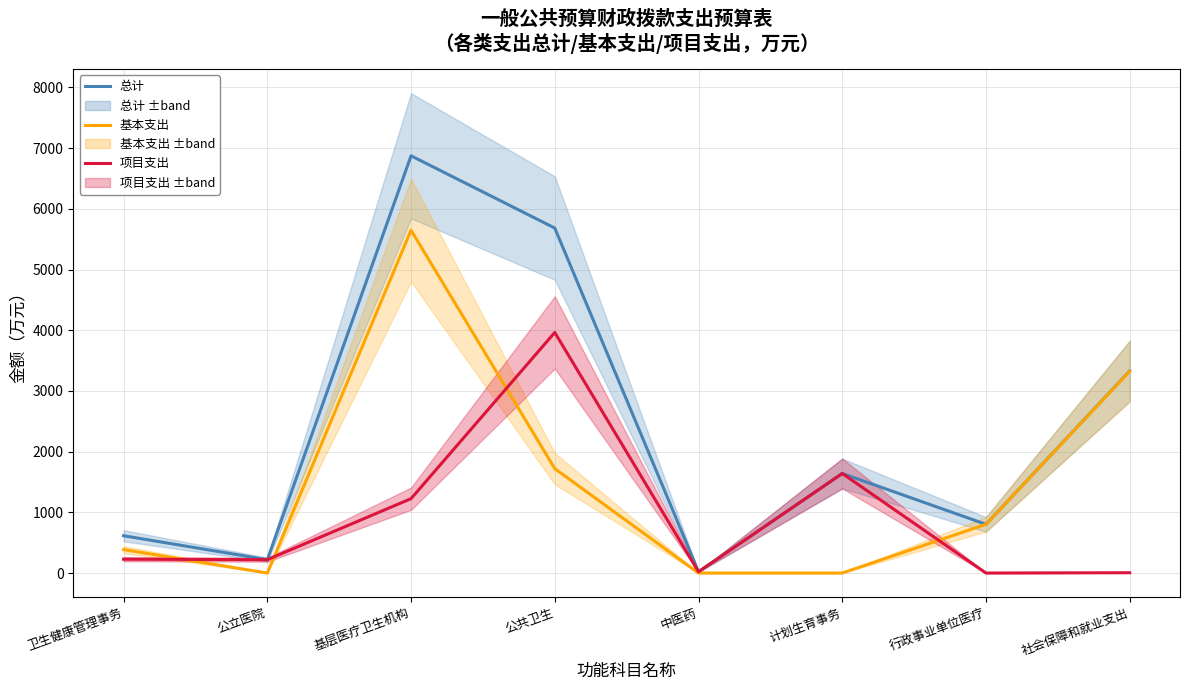

Which series has the largest total across all categories?

总计